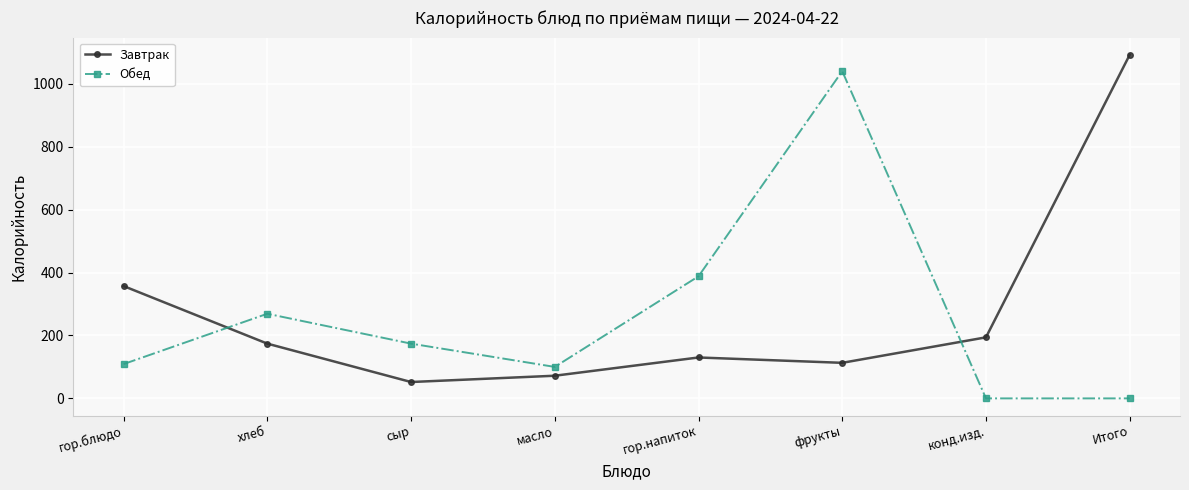

What are all the series names shown in the legend?

Завтрак, Обед